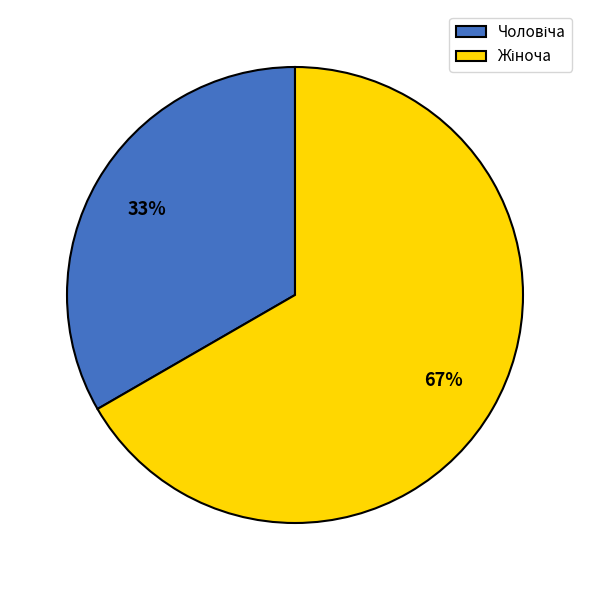

Is there a majority slice in this chart?

Yes